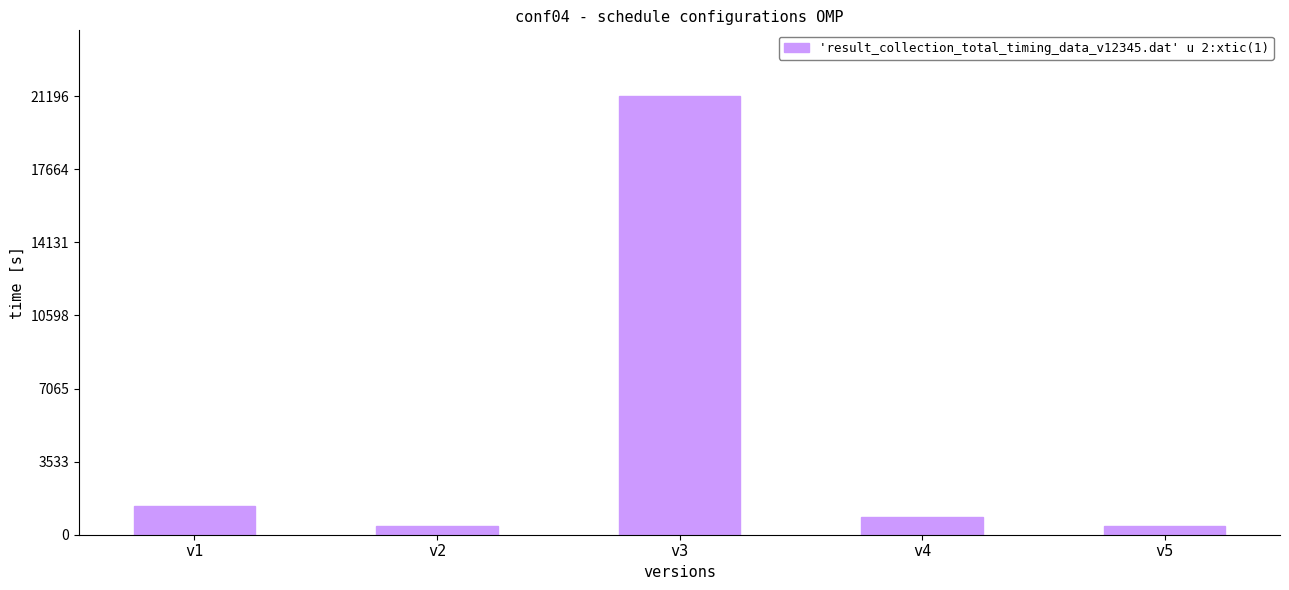

How many bars are there in total?

5